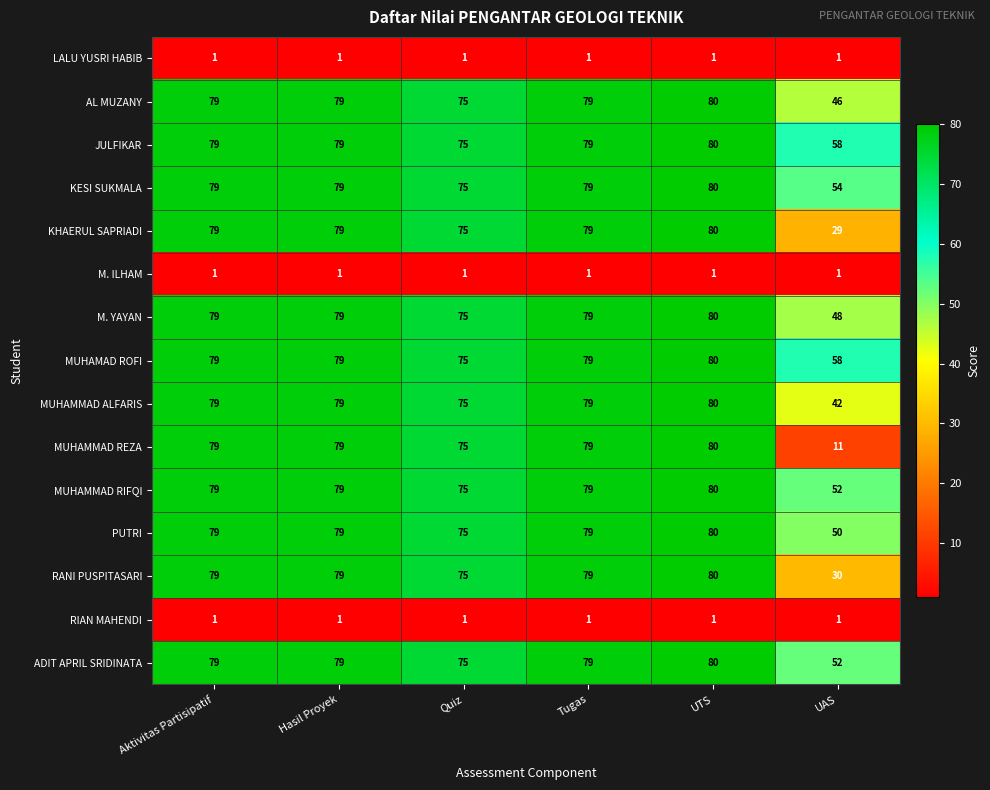

At which category does the chart reach its peak across all series?

UTS